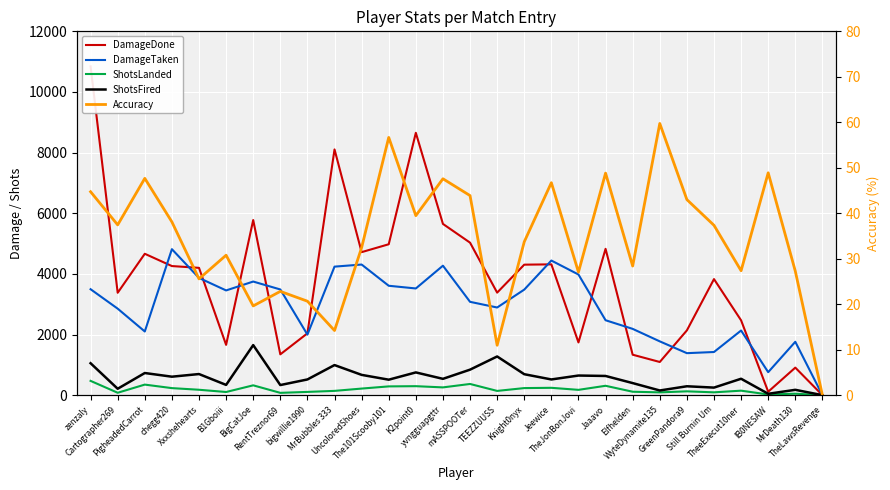

At PigheadedCarrot, list the series in order from smallest to largest.

Accuracy, ShotsLanded, ShotsFired, DamageTaken, DamageDone